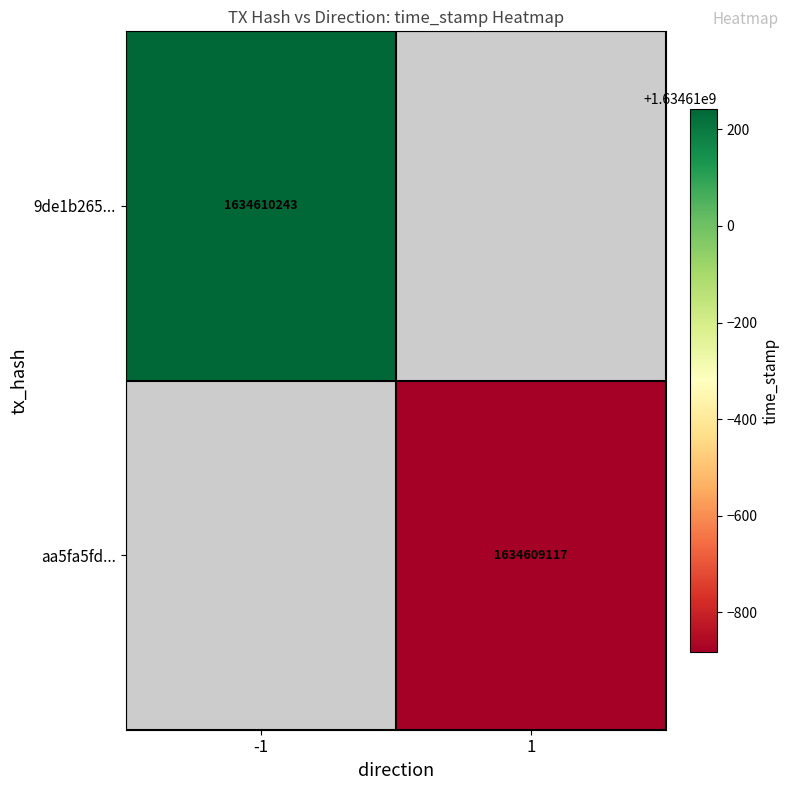

Is the value of 9de1b265fd1380d1dad23dac68e10c7f5c5d98e at time_stamp greater than the value of aa5fa5fd55a3ed40dcdba5bf96b4f5bcb1258dc at direction?

Yes